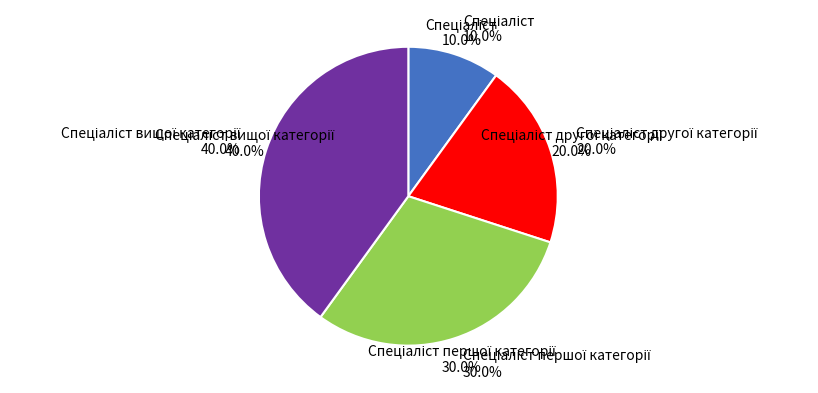

Which slice is the largest?

Спеціаліст вищої категорії